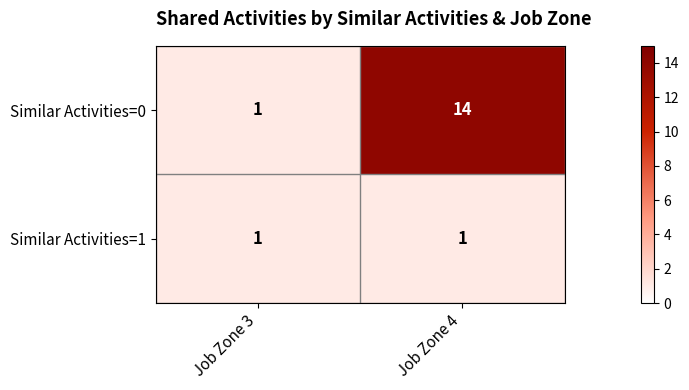

The Similar Activities=0 series shows 4 at Job Zone 4. True or false?

False